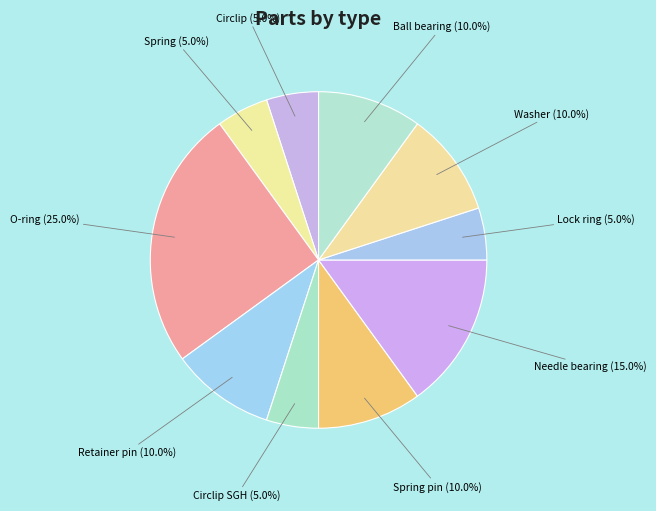

Do Spring and Circlip together represent more than half of the pie?

No